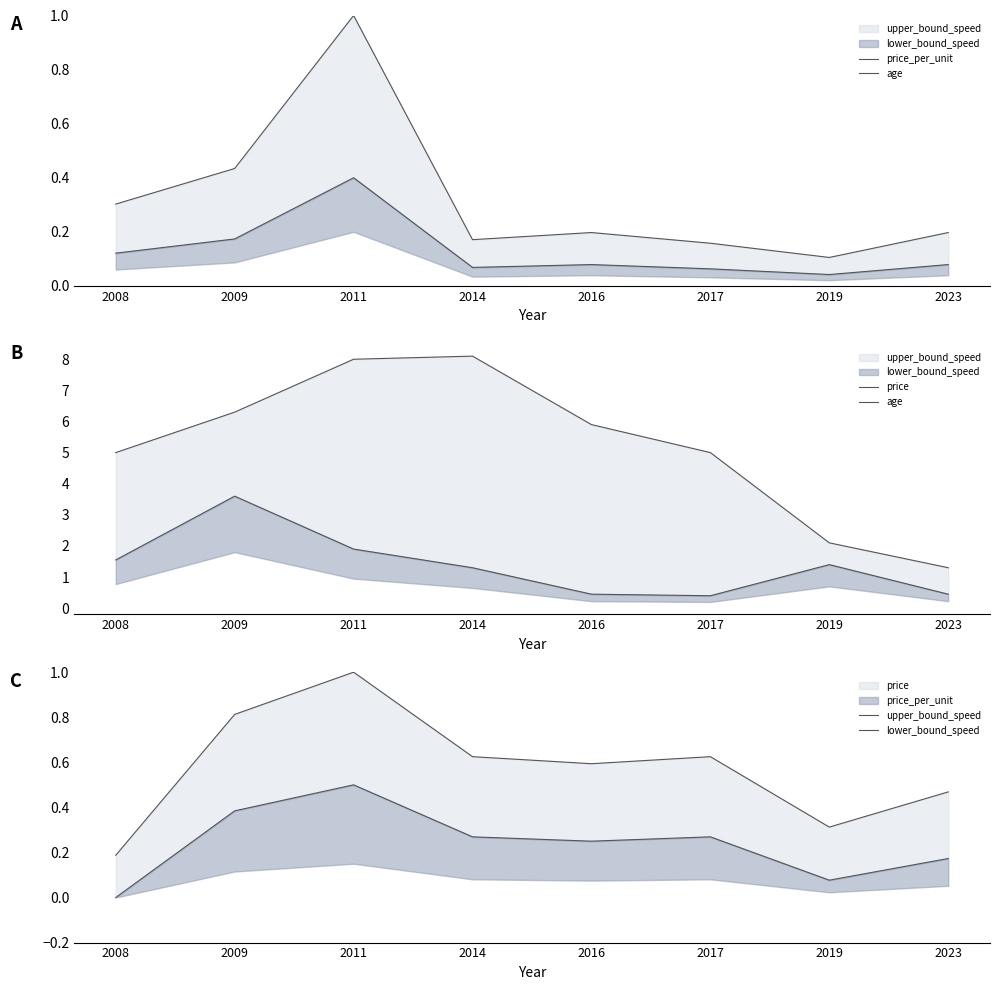

Rank the series at 2014 from highest to lowest value.

price, age, upper_bound_speed, lower_bound_speed, price_per_unit